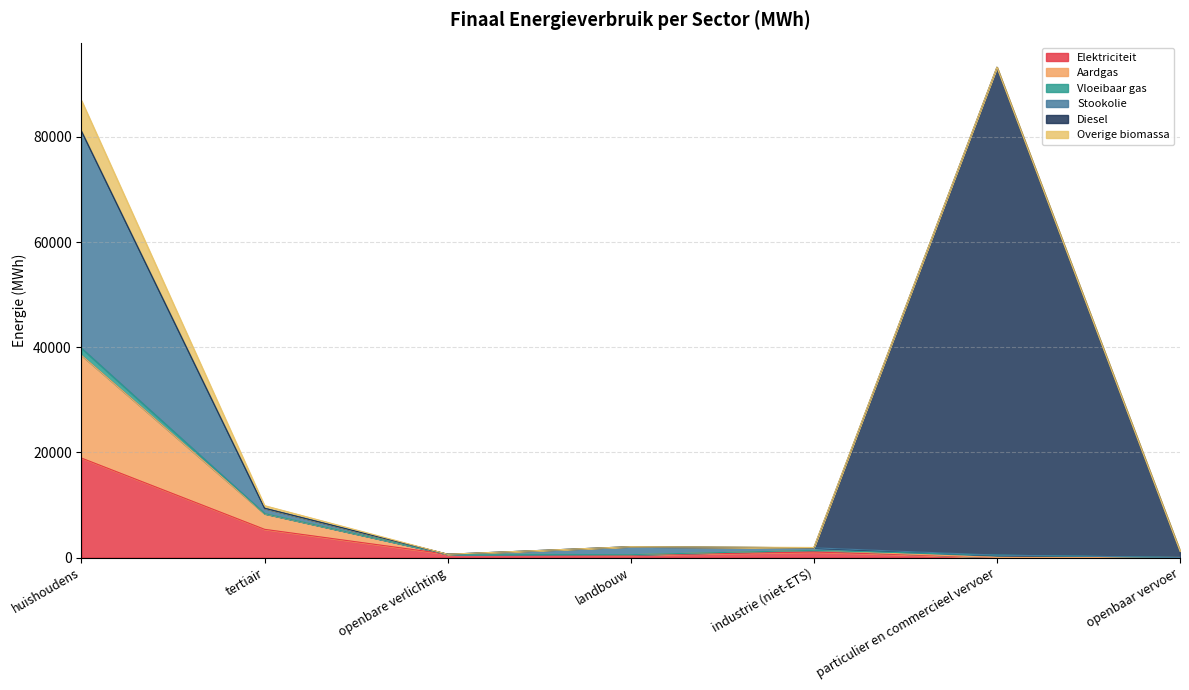

At which label does Elektriciteit reach its peak?

huishoudens